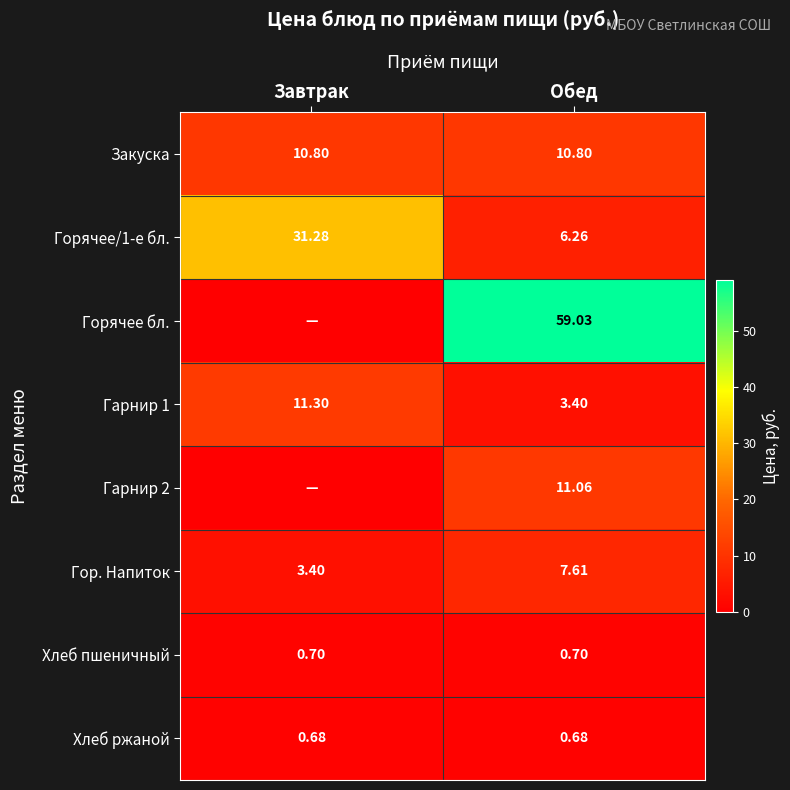

True or false: Горячее/1-е бл. has a value of 3.6 at Обед.

False